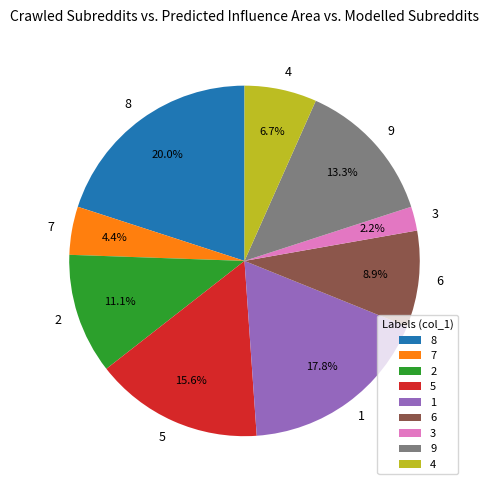

To the nearest percent, what percentage of the pie is 1?

18%